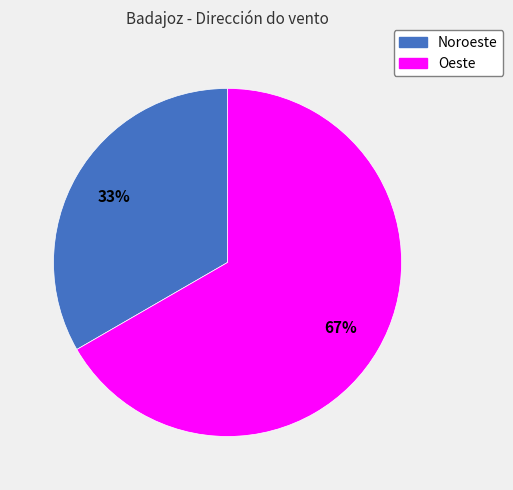

Is there any slice that represents more than half of the pie?

Yes